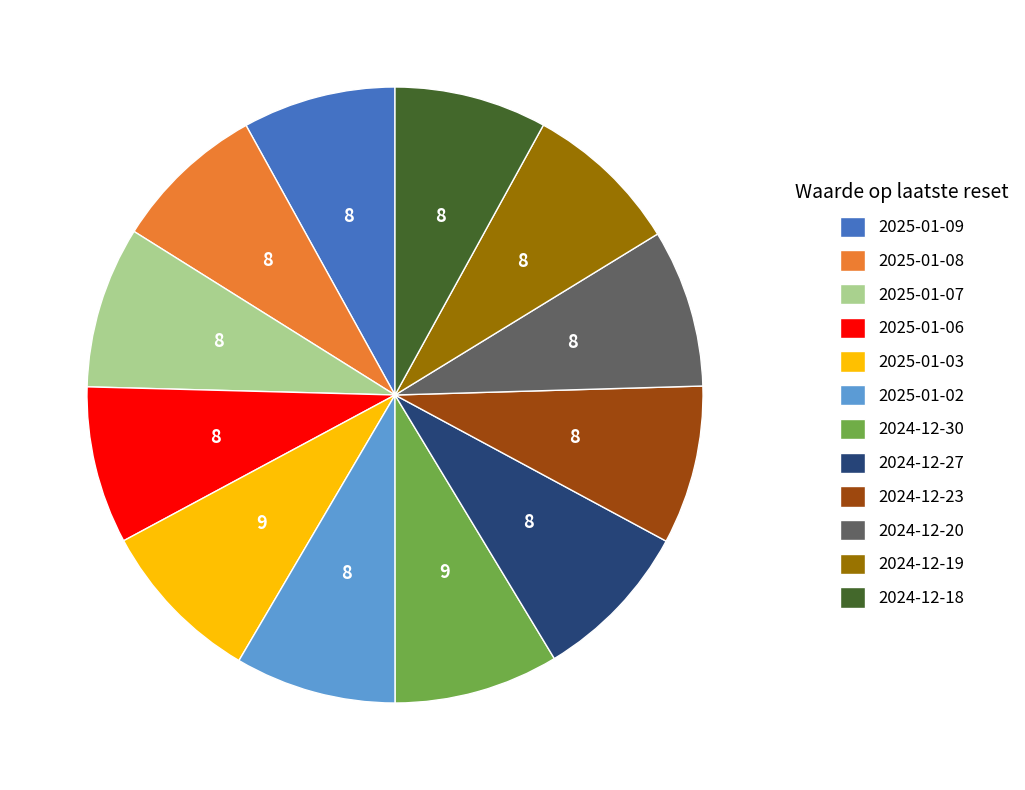

Is the sum of 2024-12-20 and 2024-12-19 greater than half?

No